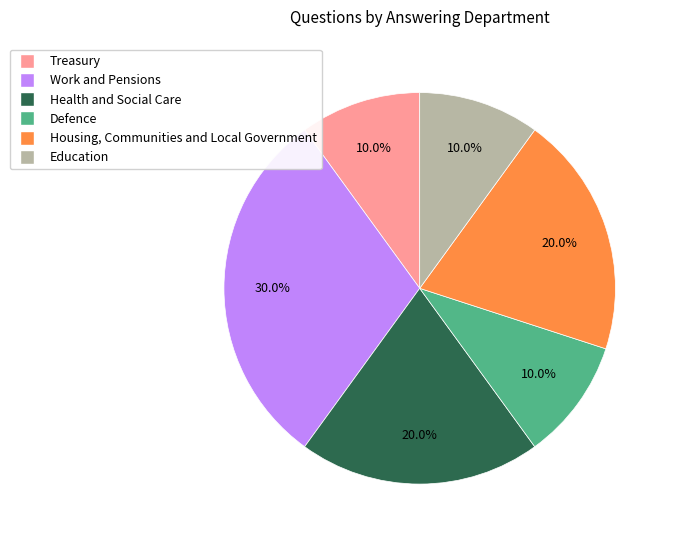

Combined, do Treasury and Housing, Communities and Local Government account for over 50%?

No